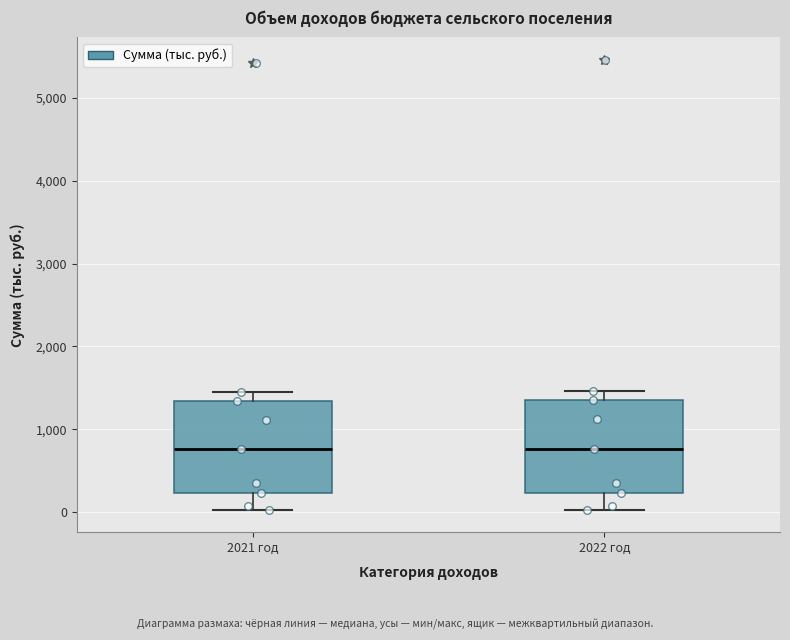

Reading left to right, transcribe this box plot: for each box, give where its median line is, the range the box spans, and where its two whiskers end, as read against the y-axis. The values are not printed on the chart, so give them approximately, as read against the axis.

2021 год: median 800, box 200 to 1300, whiskers 0 to 1400
2022 год: median 800, box 200 to 1400, whiskers 0 to 1500